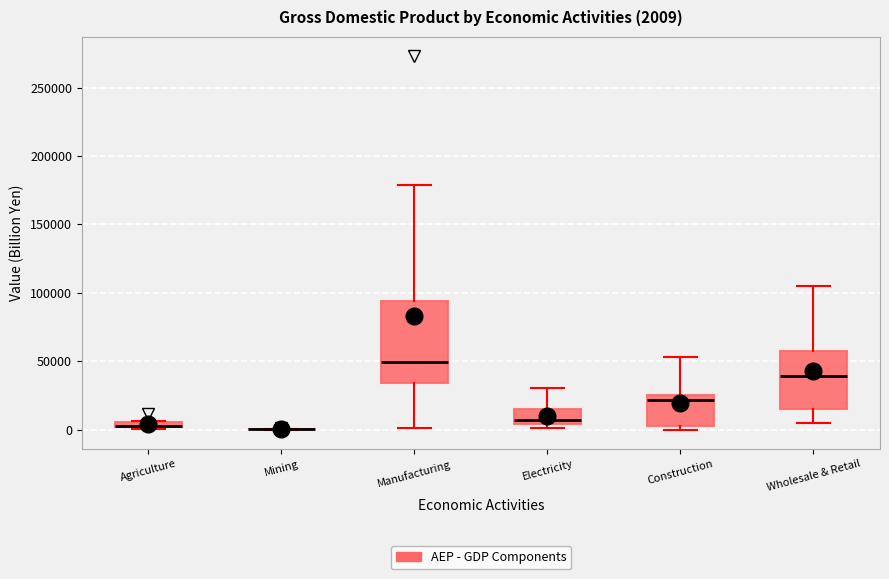

Comparing the boxes themselves (not the whiskers), which one is the tallest?

Manufacturing